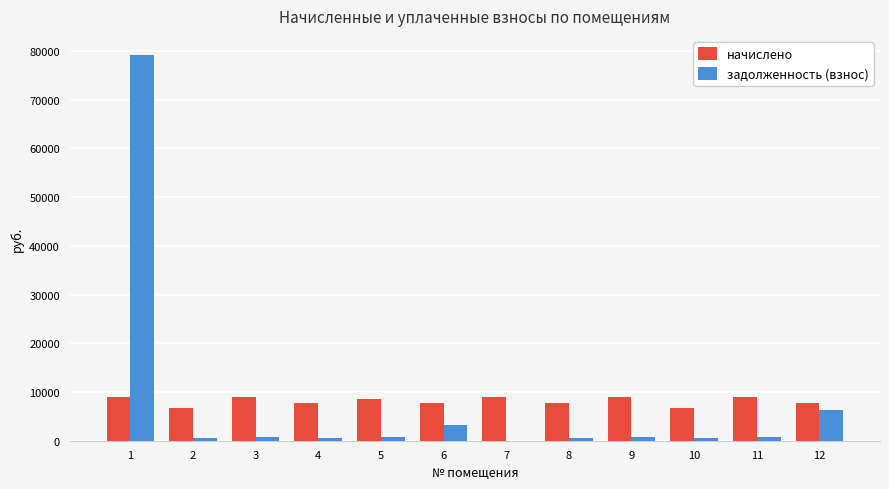

What is the highest value of the начислено series?

9012.4